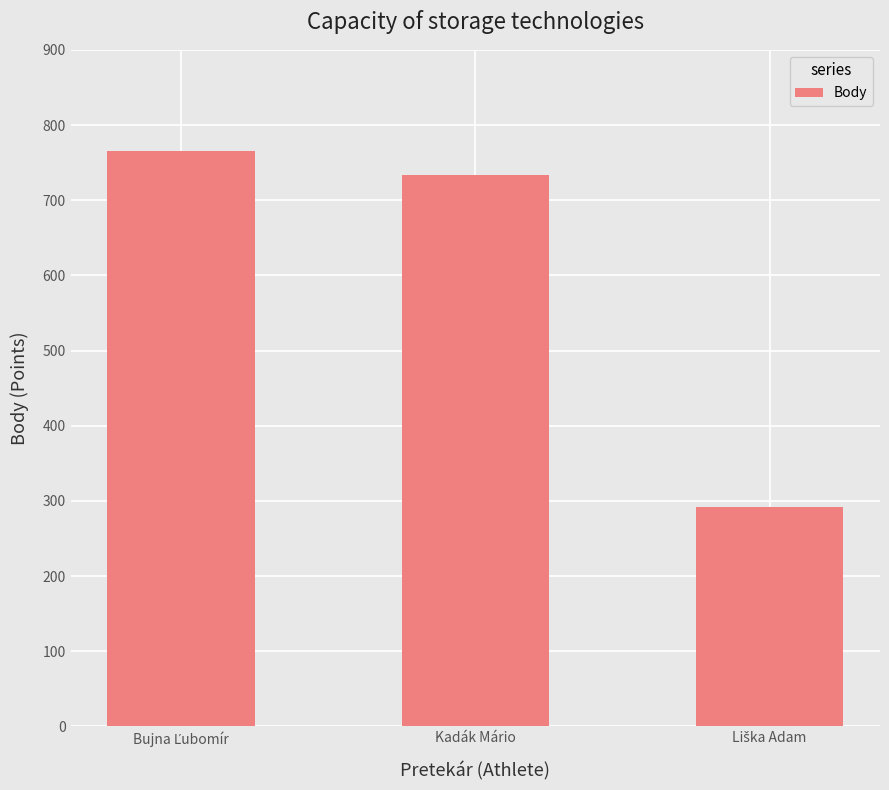

What is the value of the 2nd bar from the left?

733